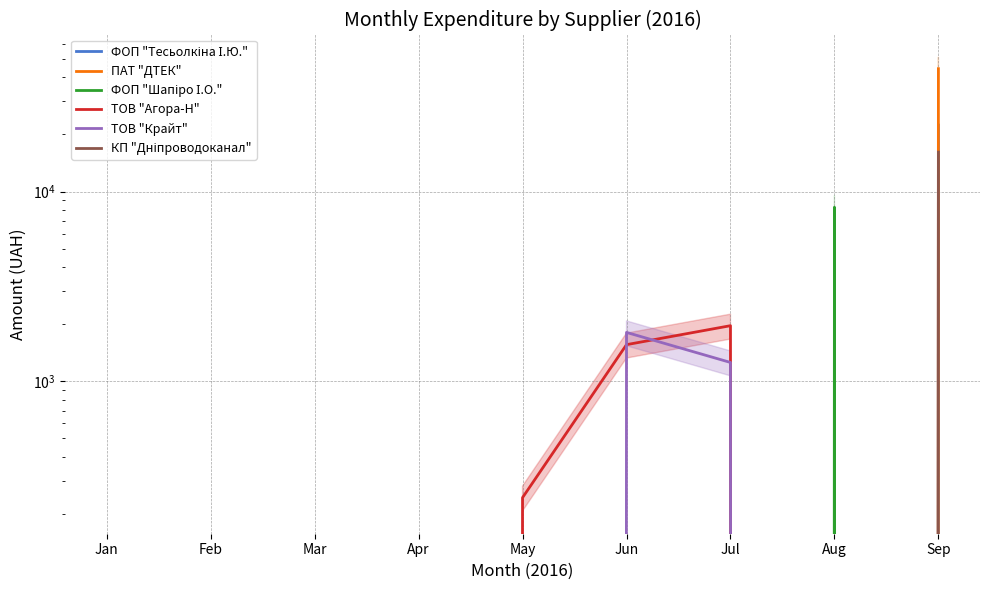

How many values in the ТОВ "Крайт" series exceed 0?

2